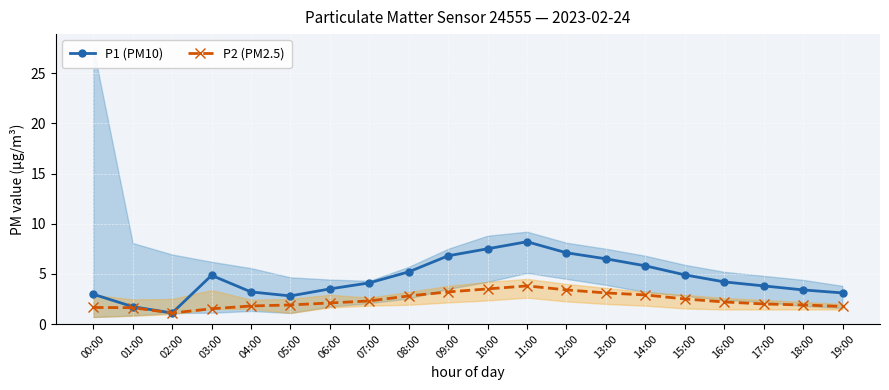

How many values in the P2 (PM2.5) series are below 2?

8